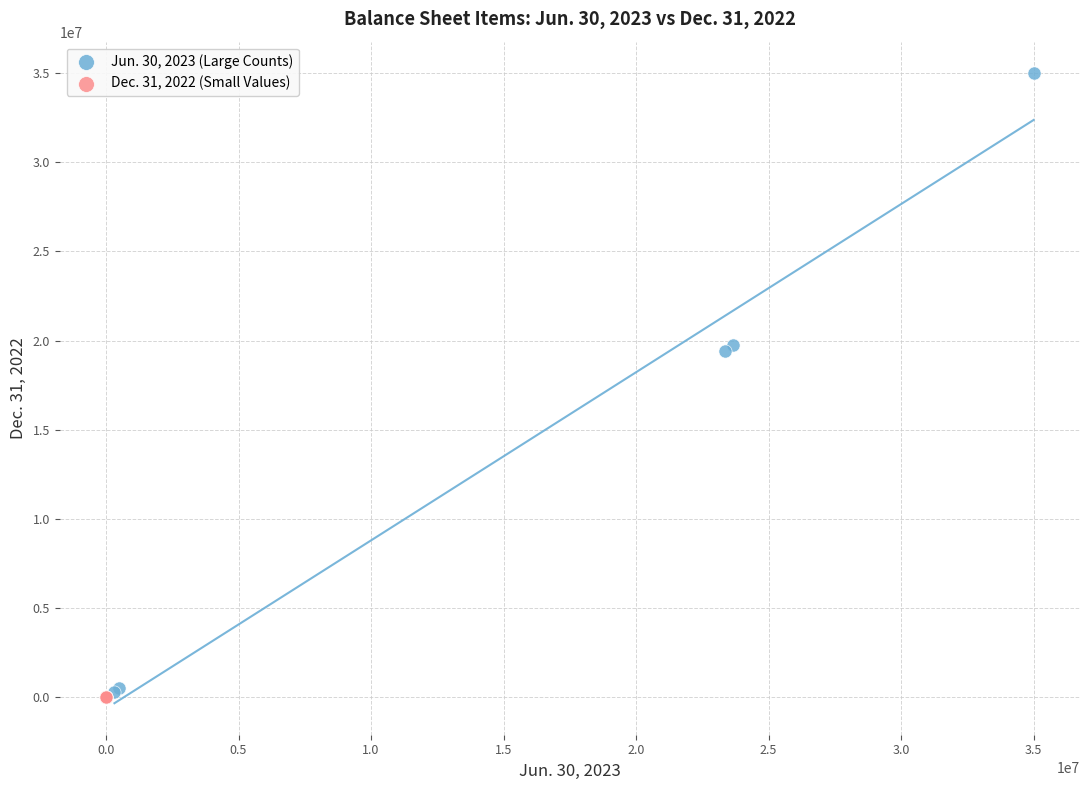

Which series has the largest Y range (max minus min)?

Jun. 30, 2023 (Large Counts)